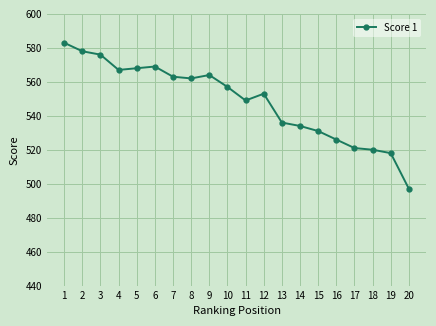

Does the chart display data point markers on the line(s)?

Yes